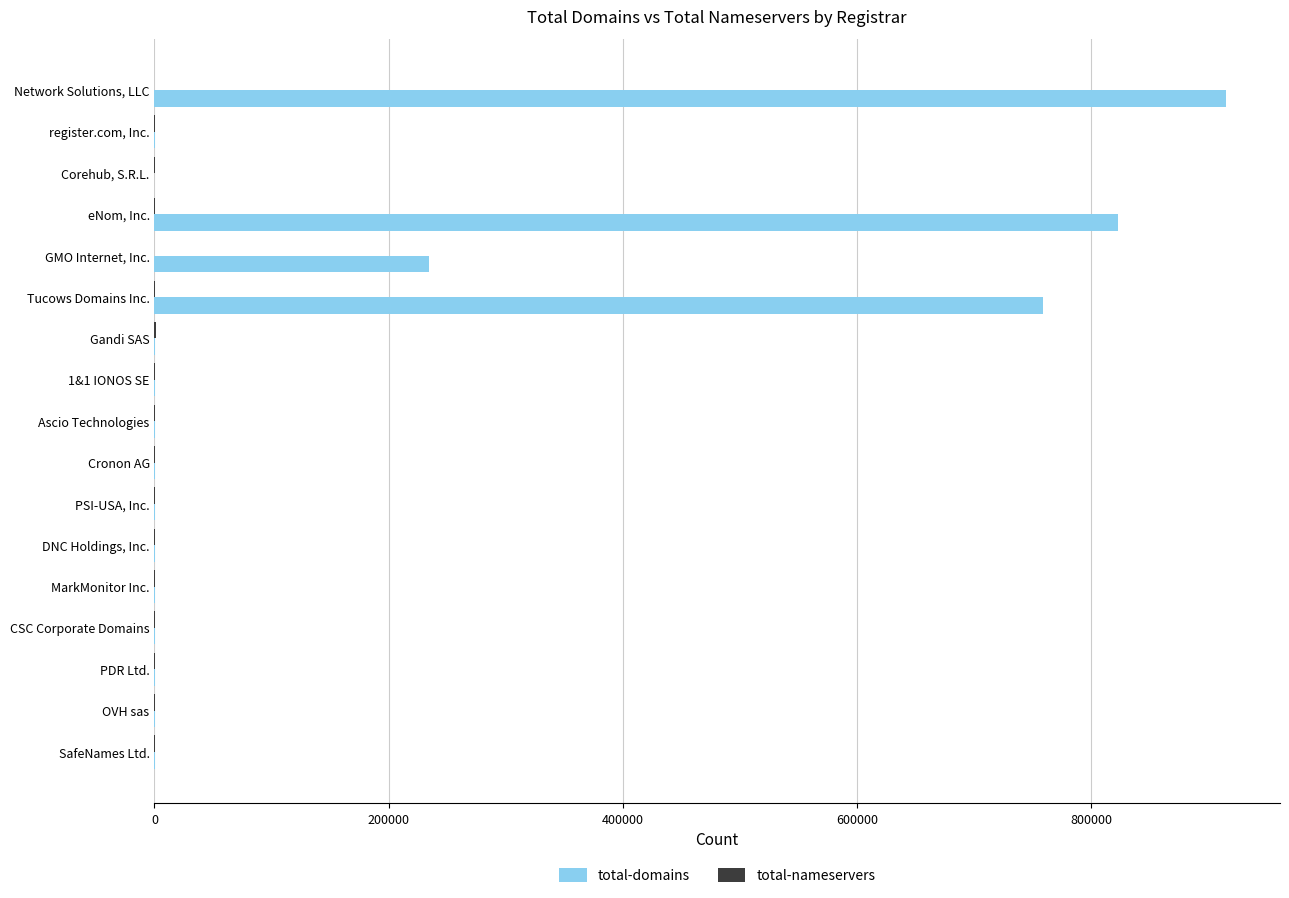

What is the maximum value shown in the chart?

915252